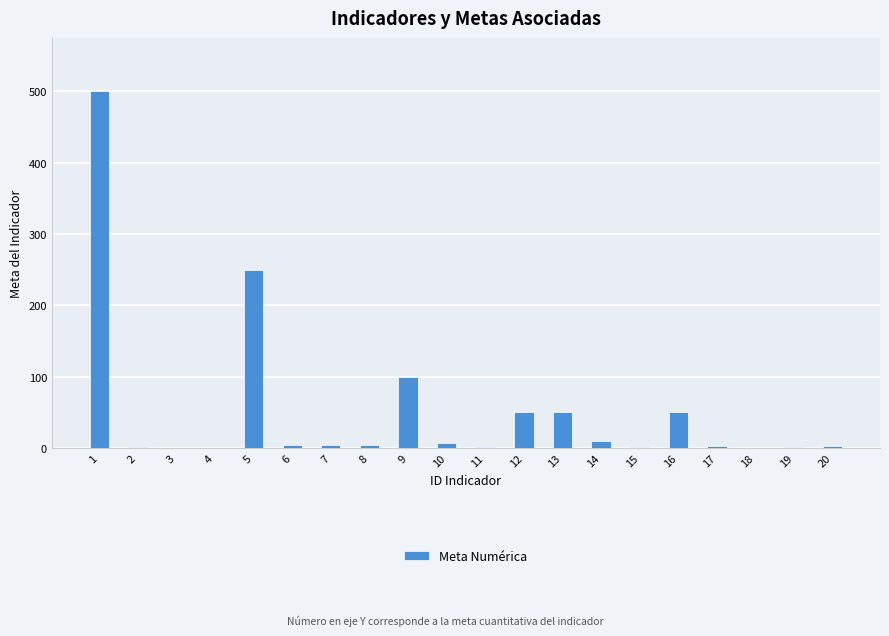

Which category has the highest value across all series?

1